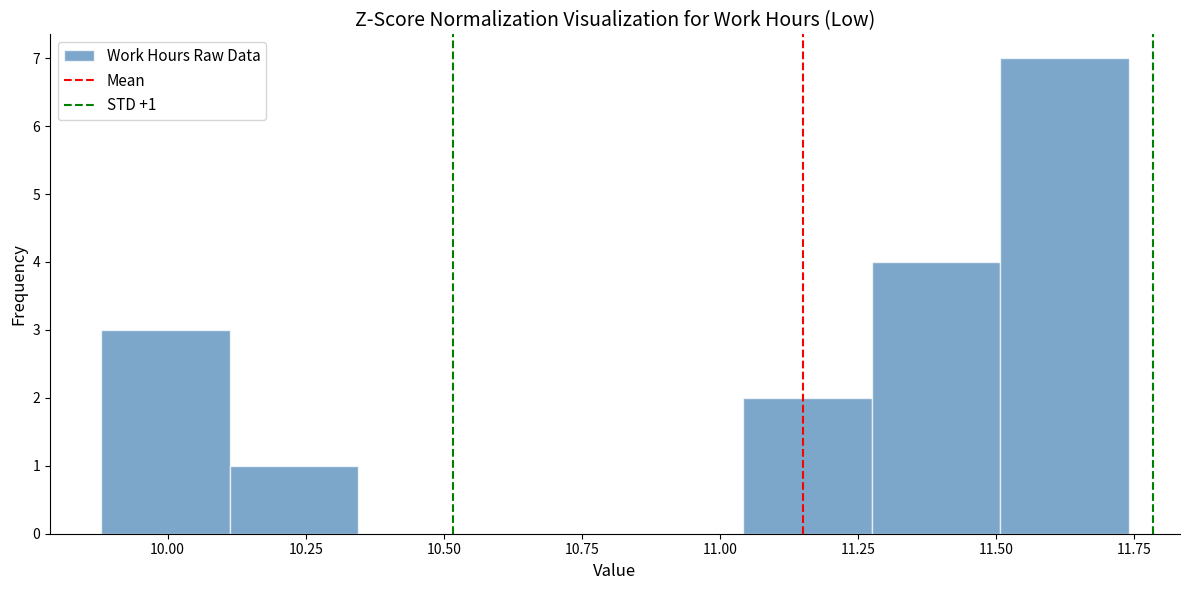

Over which range of the x-axis is the bar tallest?

11.50 to 11.75